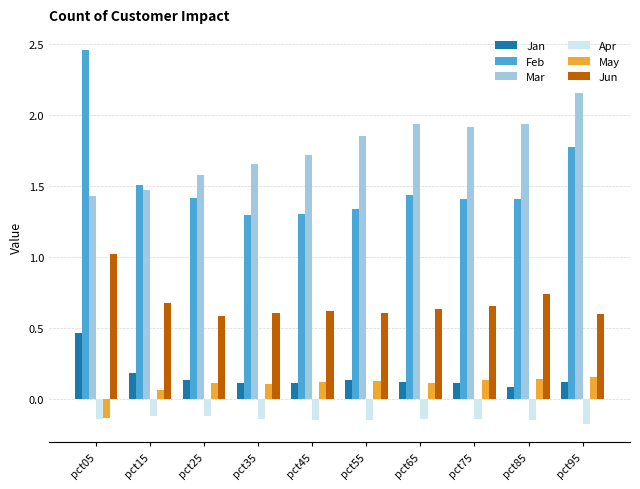

Which series changed the most between pct05 and pct25?

Feb